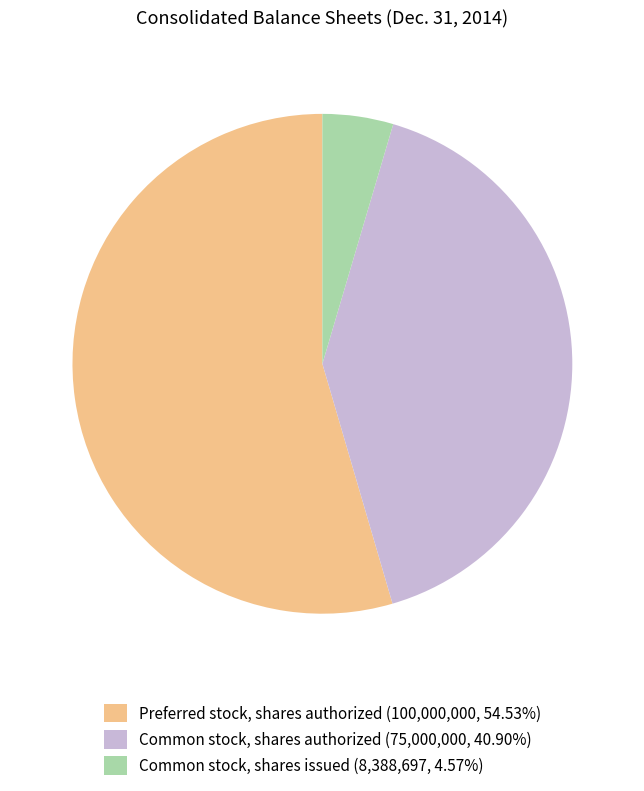

Which category has the biggest portion of the pie?

Preferred stock, shares authorized